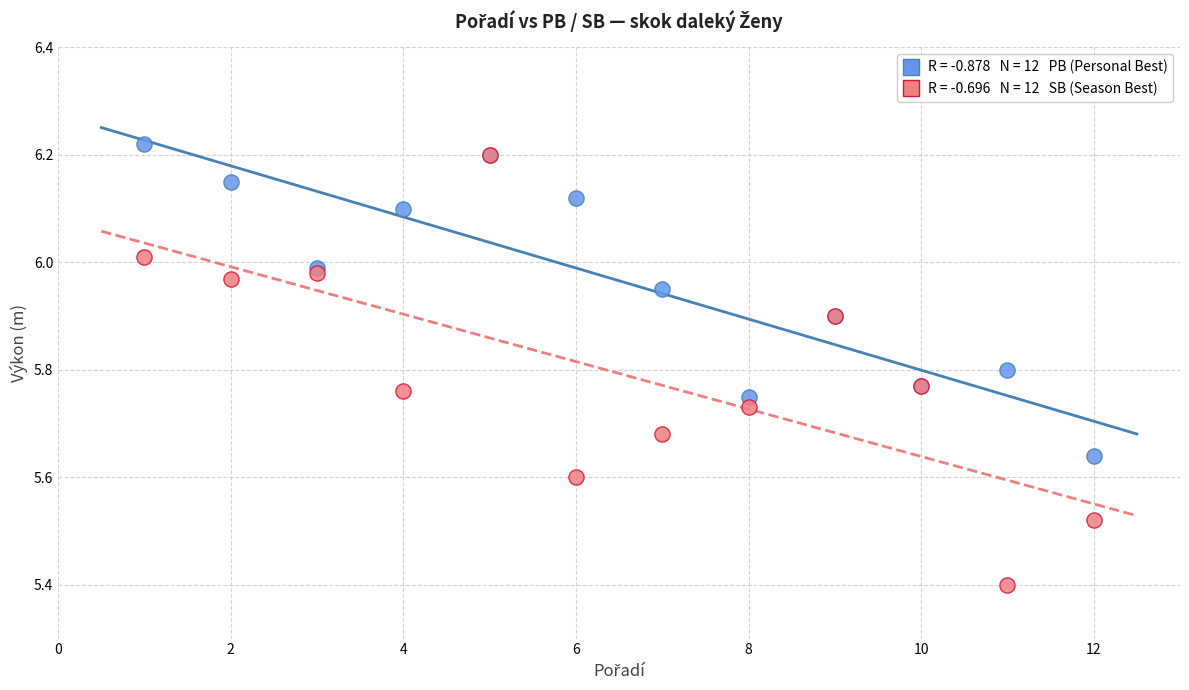

Across all series, what Y value is closest to 5?

5.4